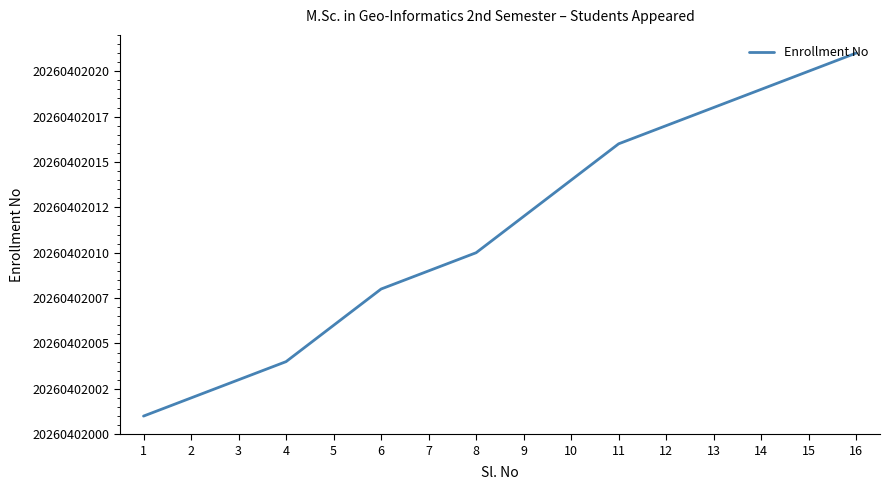

Is this an area chart (filled region under the line)?

No